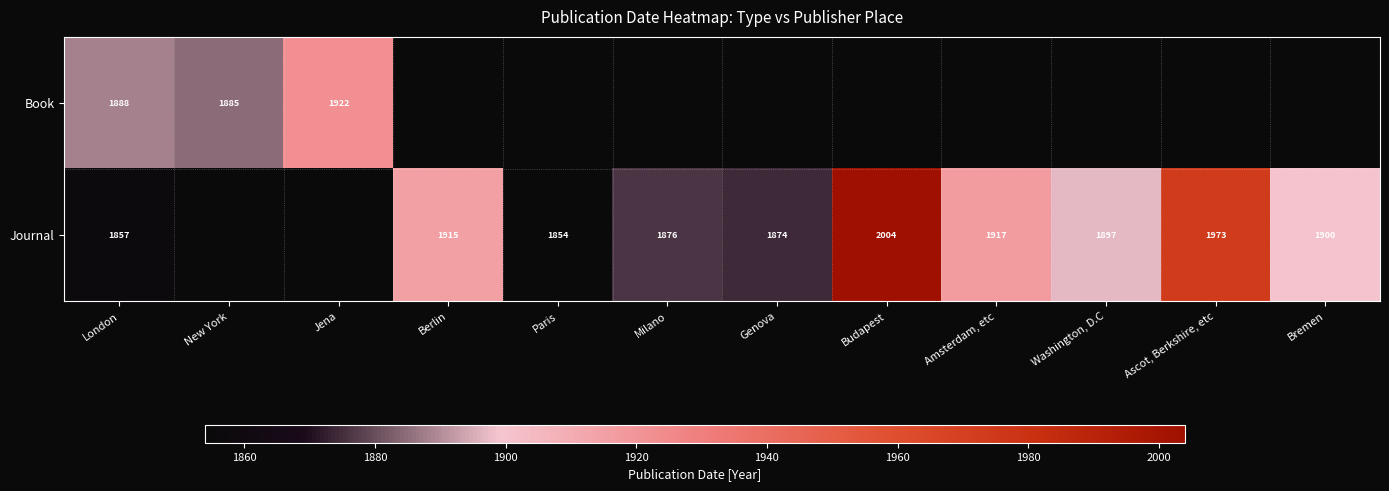

True or false: Journal has a value of 916 at London.

False